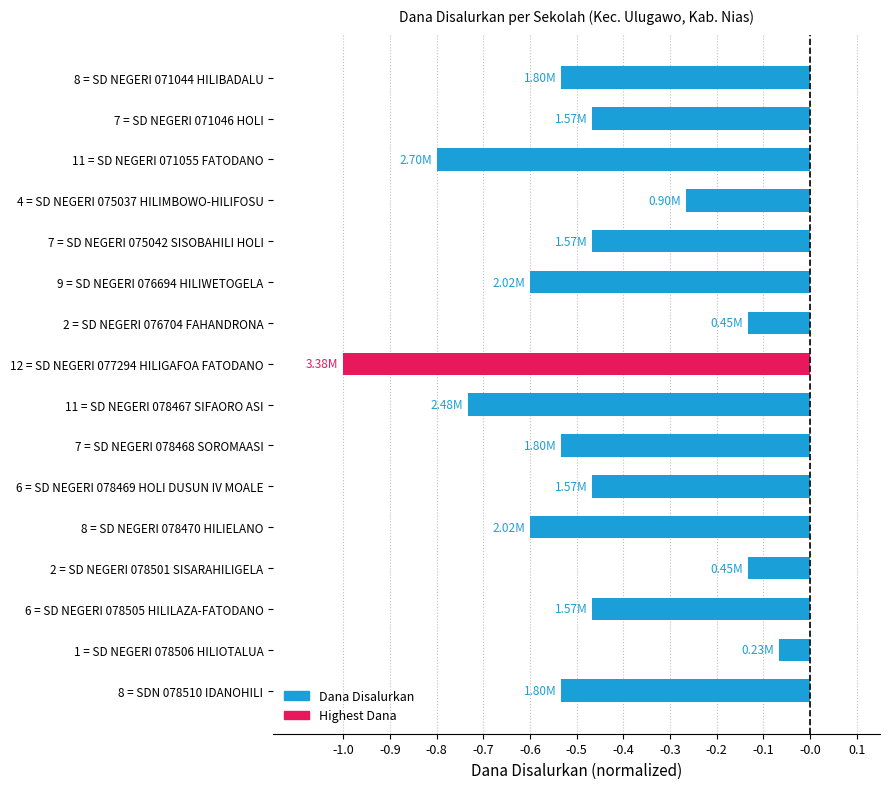

What is the difference between the values at 11 = SD NEGERI 078467 SIFAORO ASI and 2 = SD NEGERI 078501 SISARAHILIGELA?

0.6